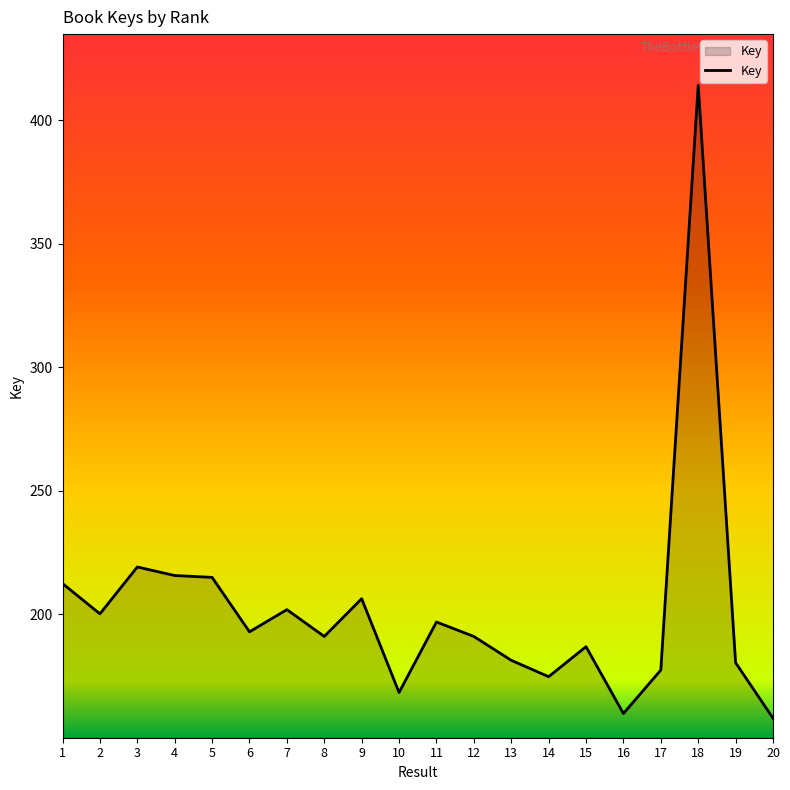

Which has a higher value, 9 or 4?

4